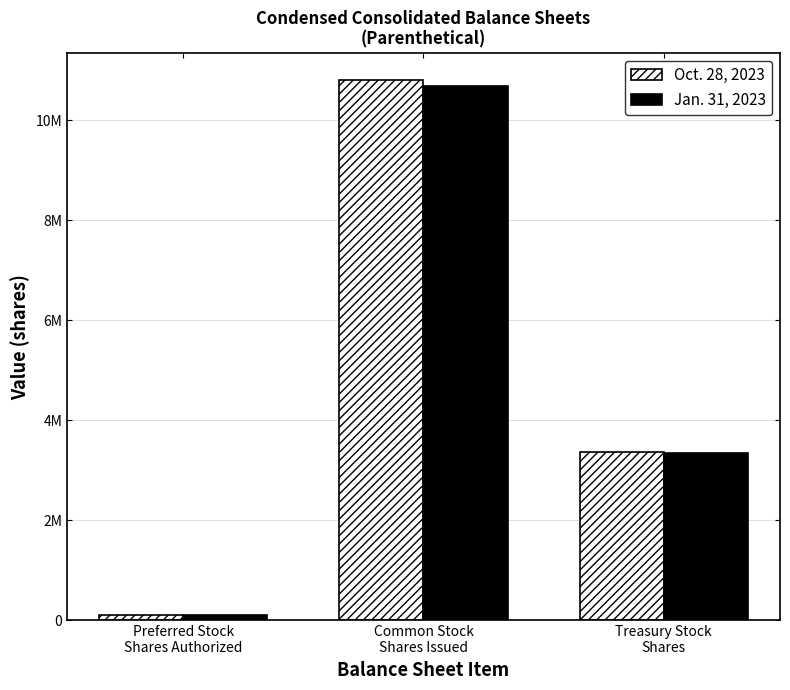

Rank the series at Preferred Stock
Shares Authorized from highest to lowest value.

Oct. 28, 2023, Jan. 31, 2023